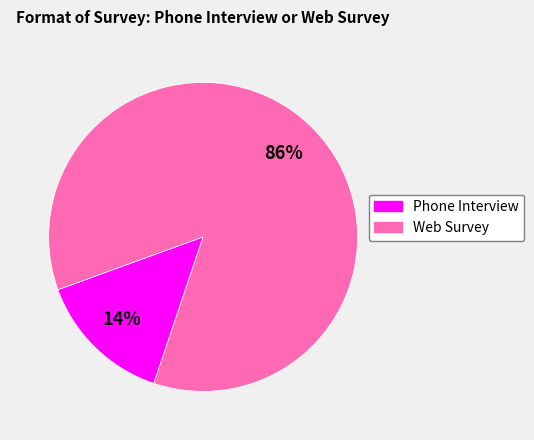

True or false: Phone Interview accounts for 14% of the total.

True